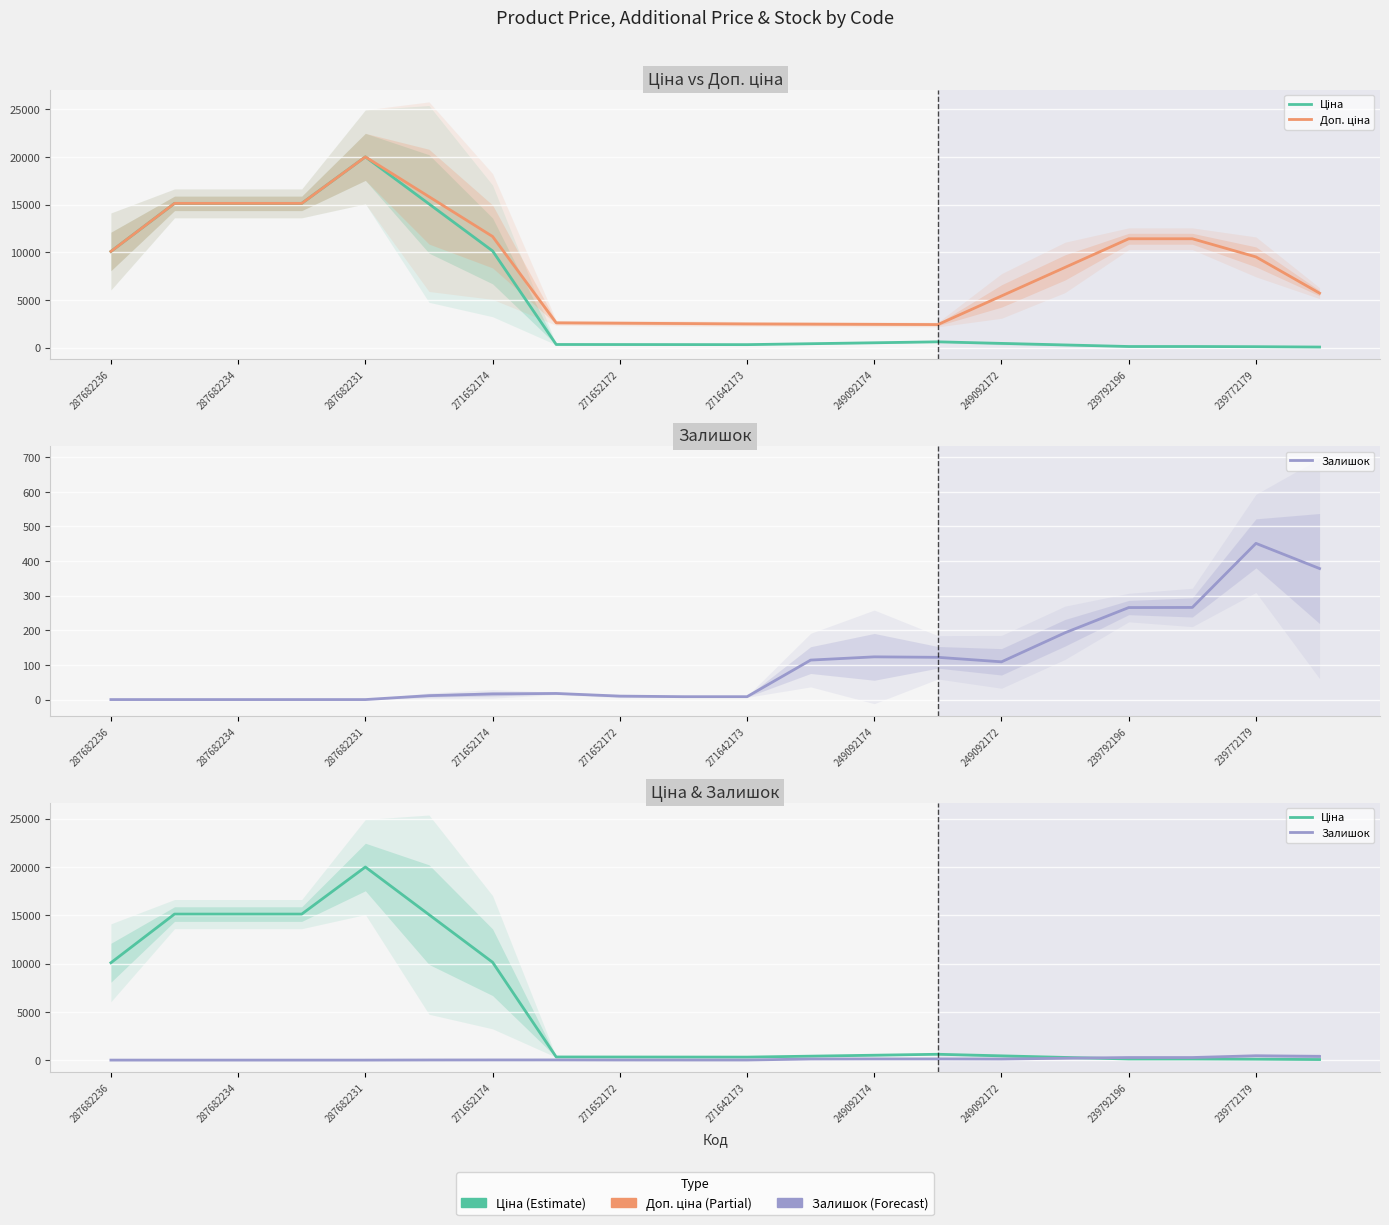

Which series has the largest total across all categories?

Доп. ціна